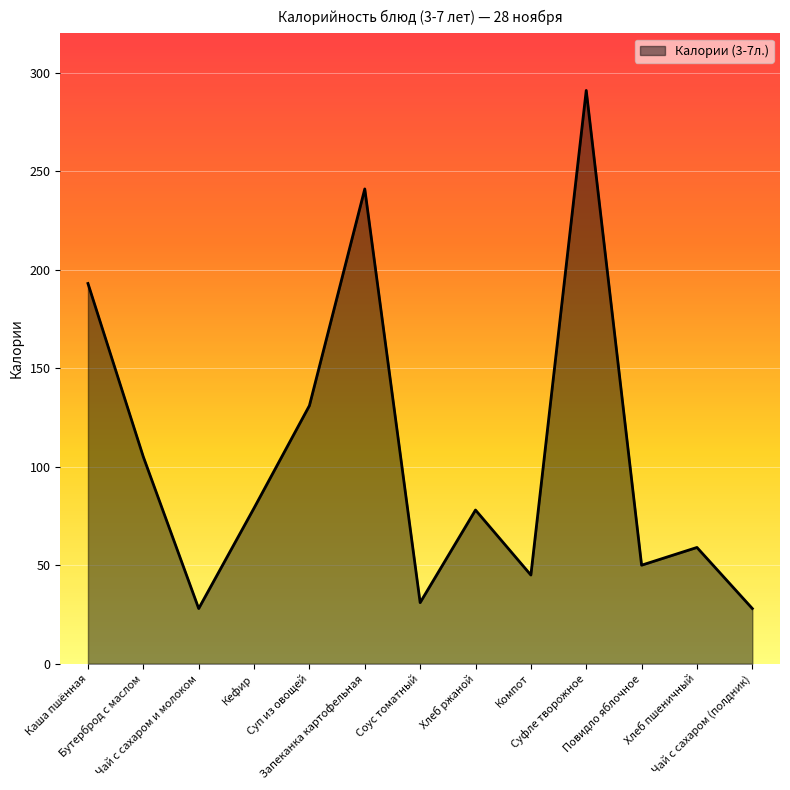

List the labels in order of value, largest first.

Суфле творожное, Запеканка картофельная, Каша пшённая, Суп из овощей, Бутерброд с маслом, Кефир, Хлеб ржаной, Хлеб пшеничный, Повидло яблочное, Компот, Соус томатный, Чай с сахаром и молоком, Чай с сахаром (полдник)